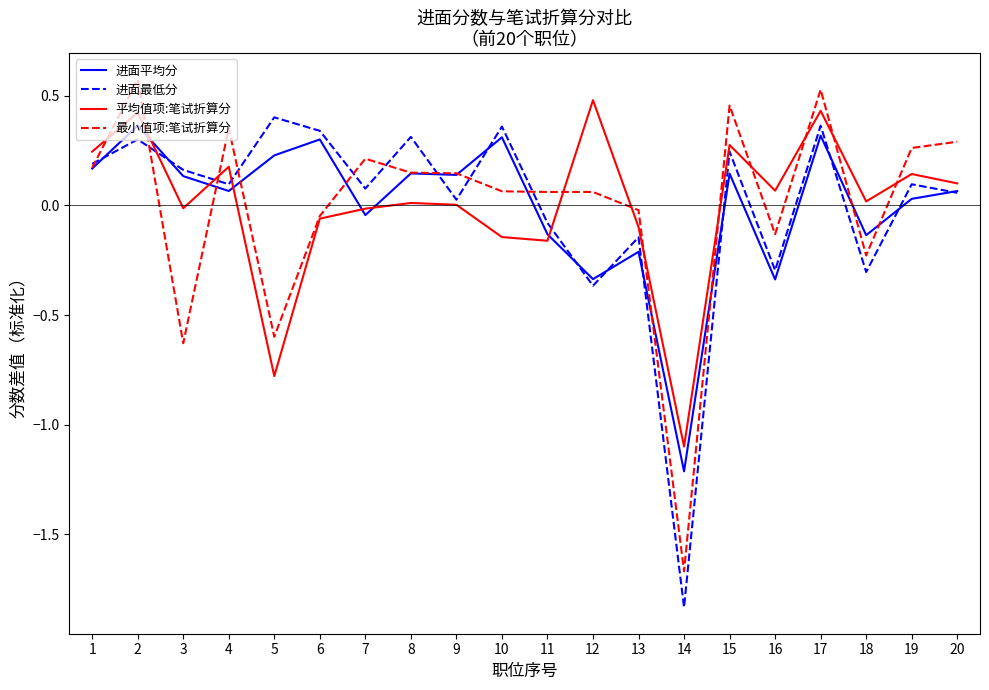

At which label does 平均值项:笔试折算分 first exceed 0?

1